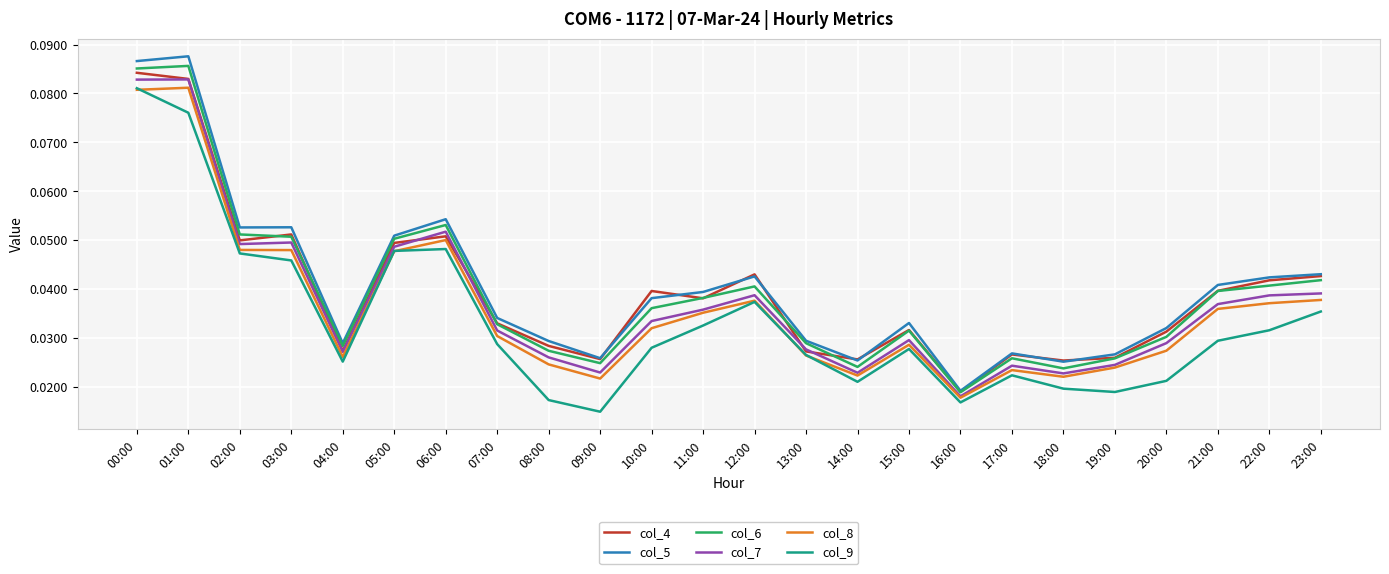

What position from the right is 00:00?

24